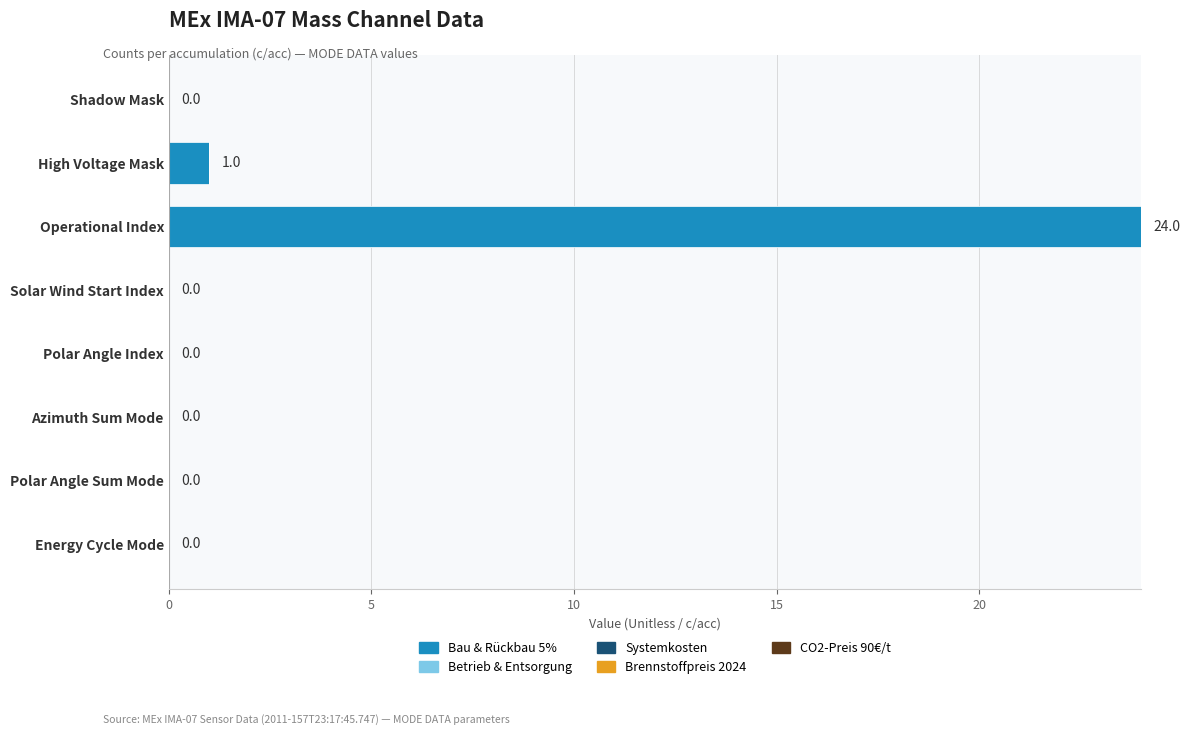

What is the maximum value shown in the chart?

24